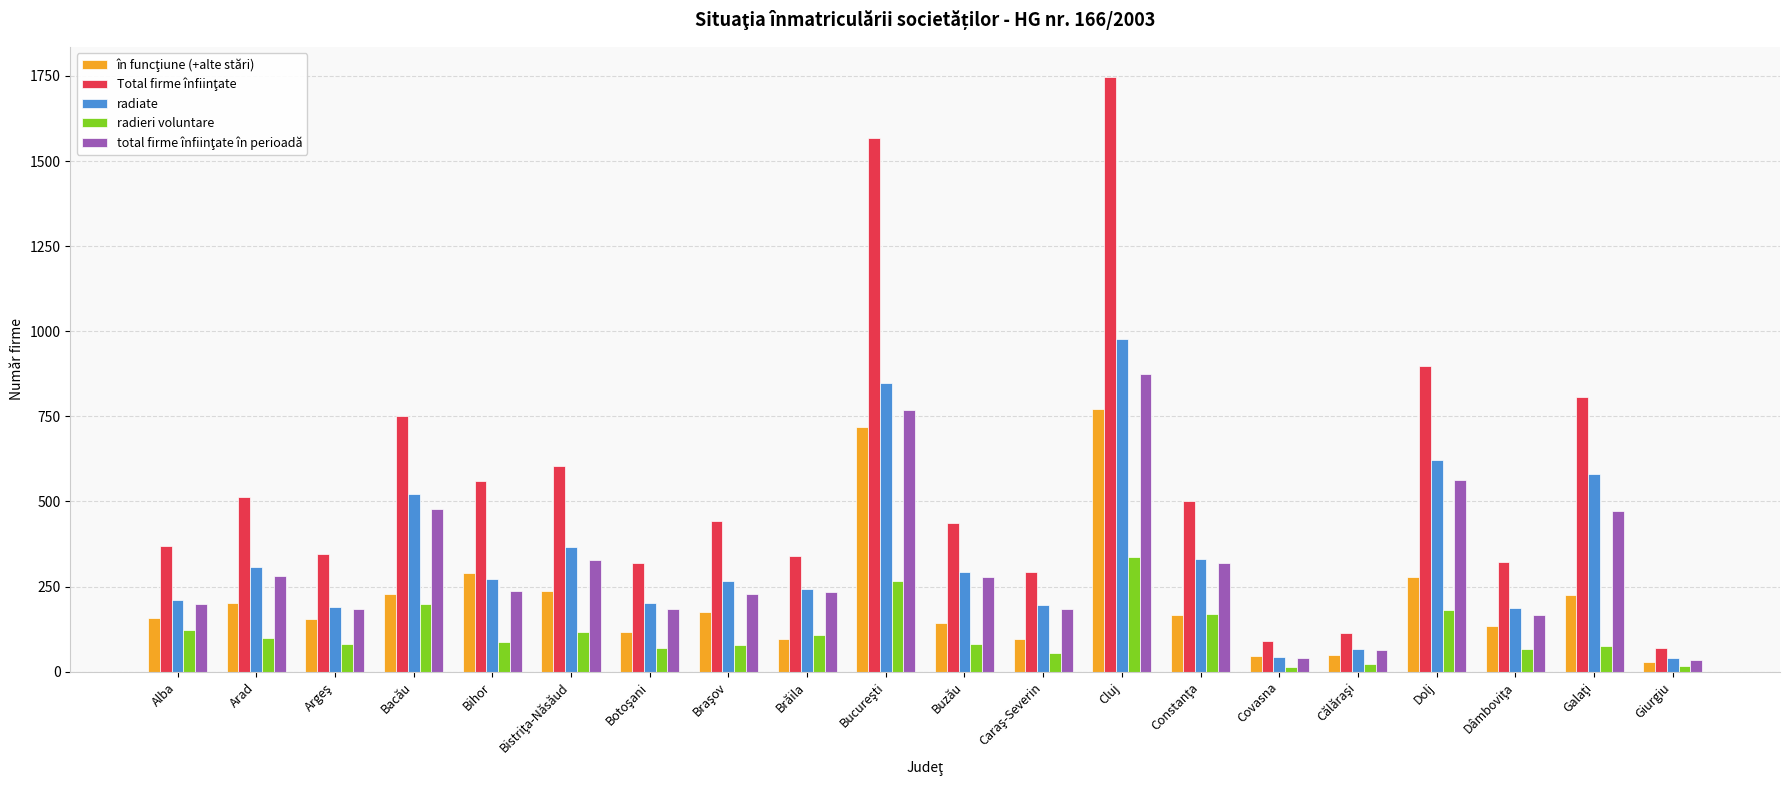

At which category does the chart reach its peak across all series?

Cluj